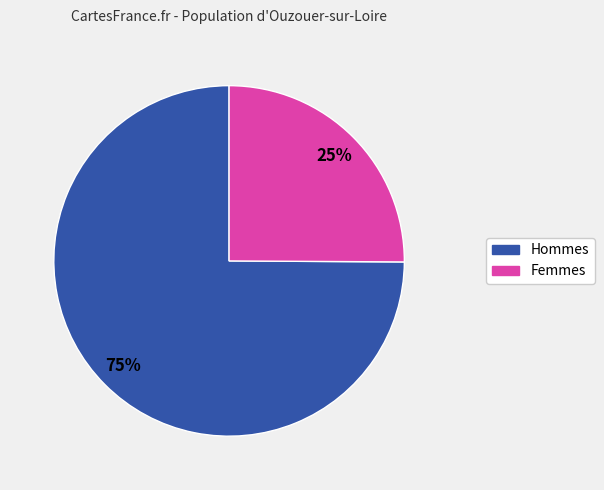

To the nearest percent, what is the average slice percentage?

50%